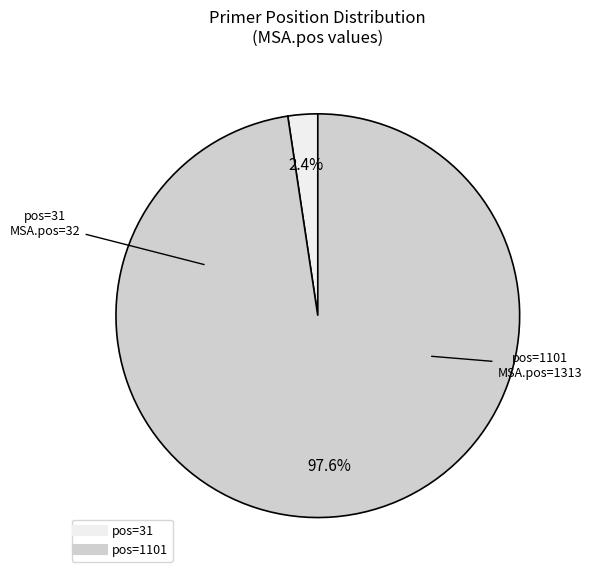

Is there any slice that represents more than half of the pie?

Yes